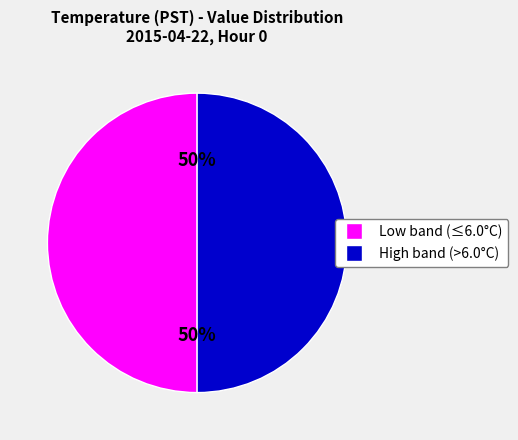

The Low band (≤6.0°C) slice represents 40% of the pie. True or false?

False